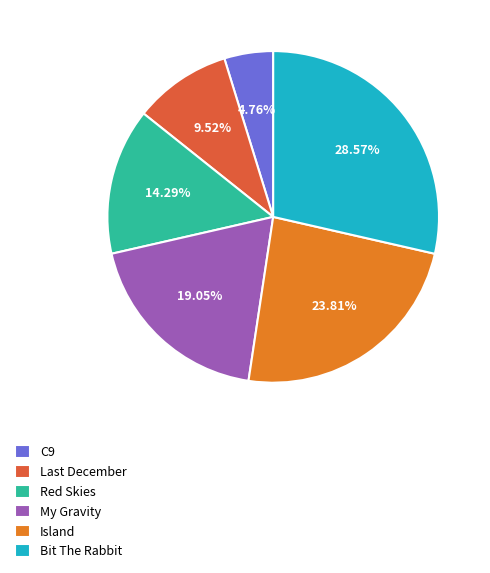

Approximately how many times larger is the value at Red Skies compared to Bit The Rabbit?

0.5